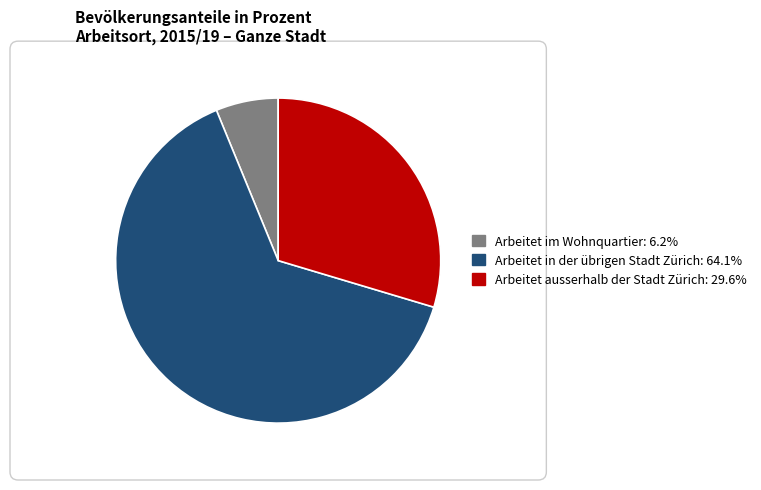

What is the largest slice in the pie chart?

Arbeitet in der übrigen Stadt Zürich